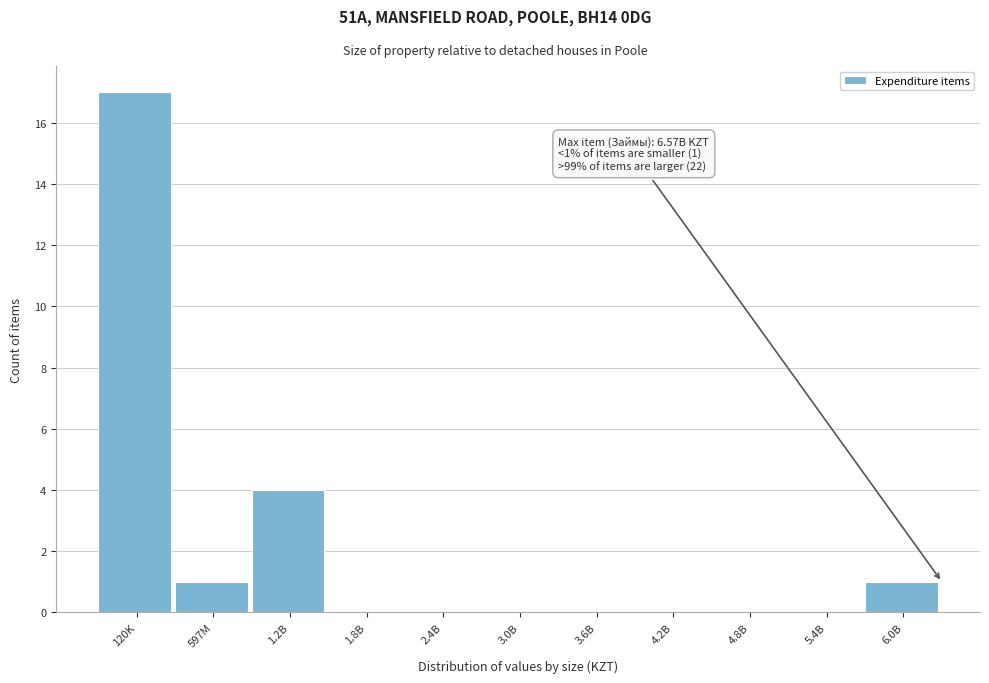

Reading left to right, extract all data points from this chart.

120K=17	597M=1	1.2B=4	1.8B=0	2.4B=0	3.0B=0	3.6B=0	4.2B=0	4.8B=0	5.4B=0	6.0B=1